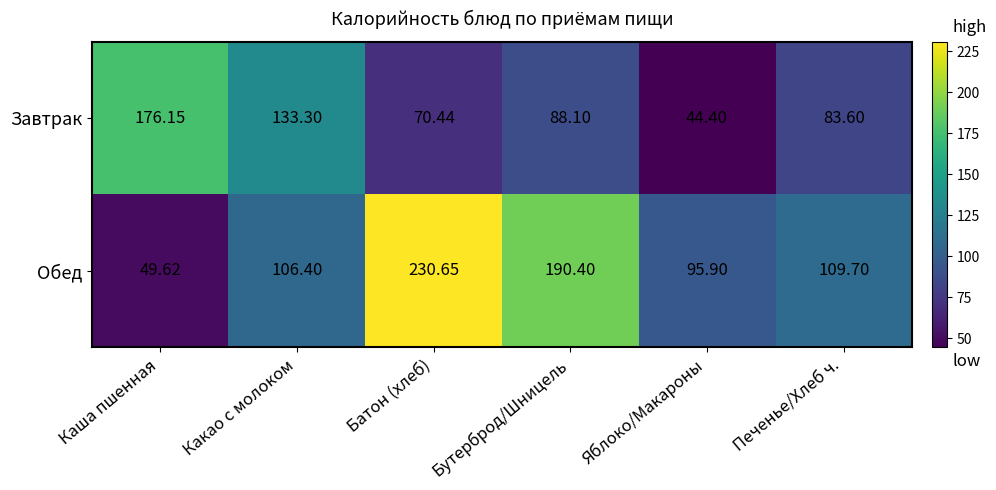

List the series in order of their peak value, highest first.

Обед, Завтрак